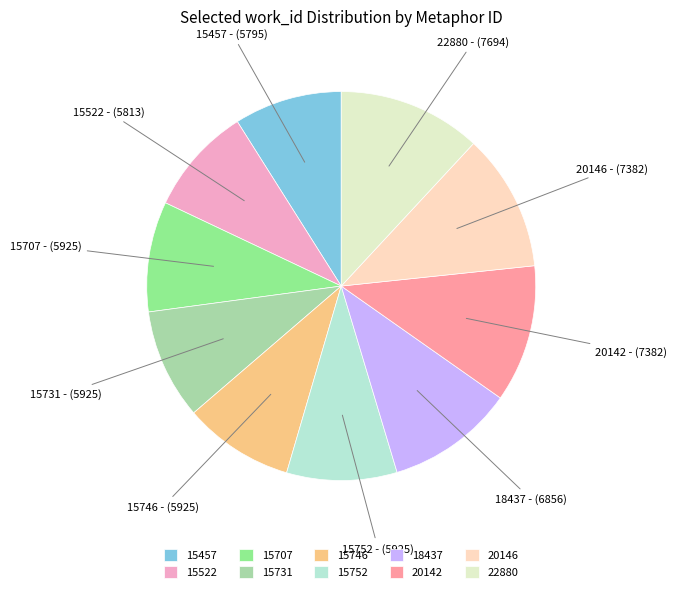

How many slices are in this pie chart?

10